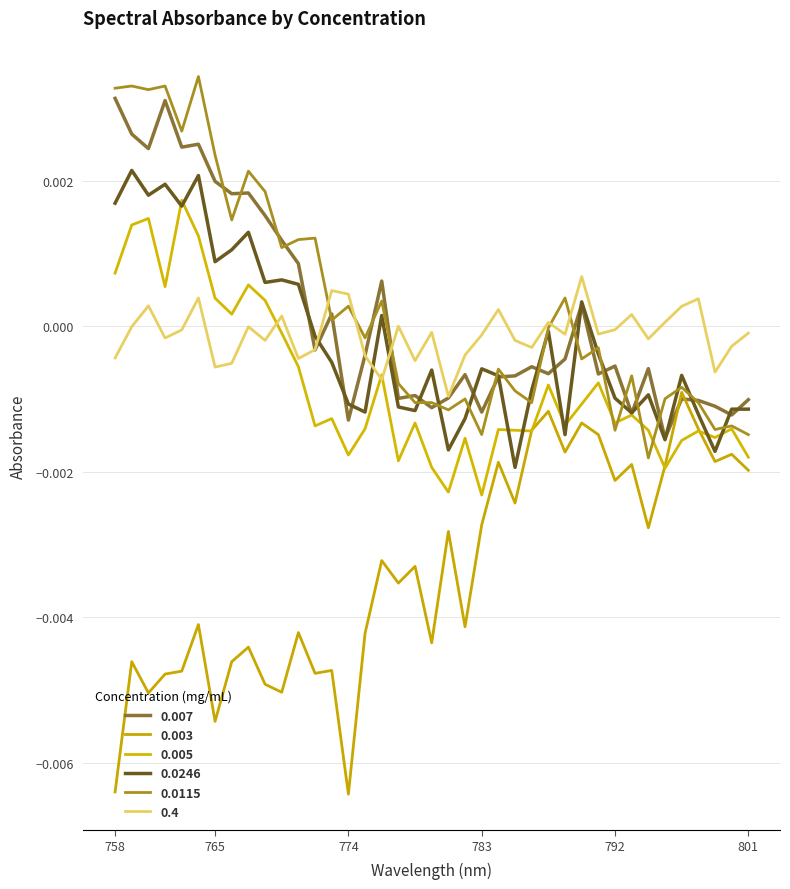

The 0.4 series shows -0.0 at 765. True or false?

False